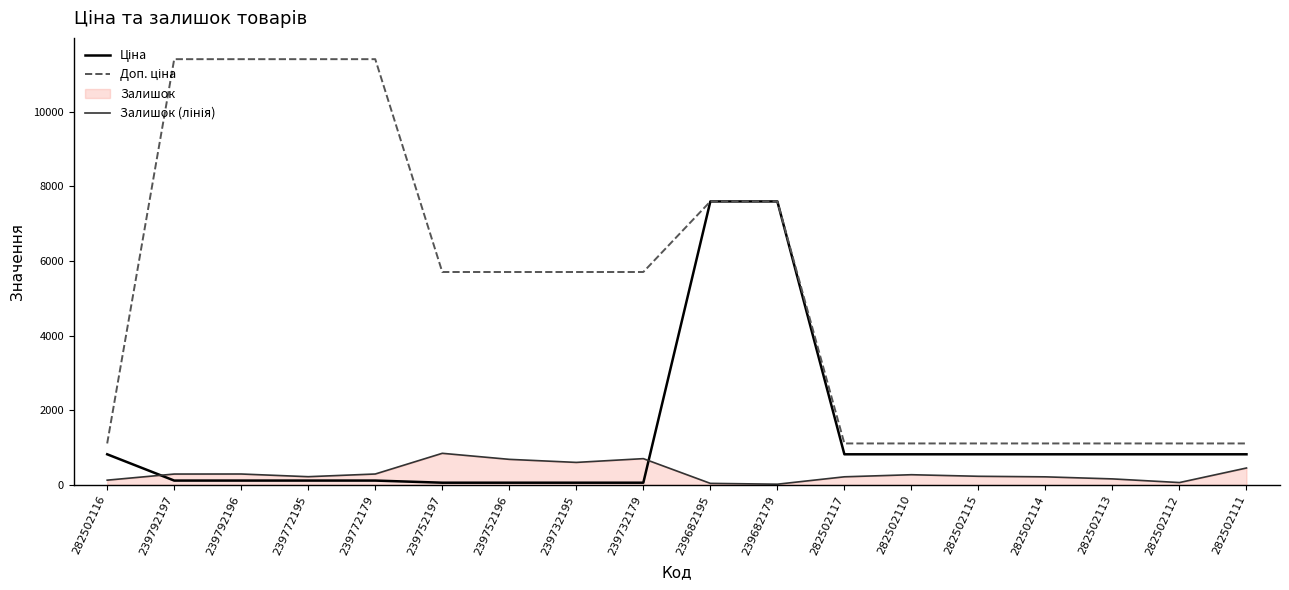

Reading right to left, transcribe all the data shown in this chart.

Ціна: 818.5	818.5	818.5	818.5	818.5	818.5	818.5	7596.5	7596.5	57.0	57.0	57.0	57.0	114.1	114.1	114.1	114.1	818.5
Доп. ціна: 1109.2	1109.2	1109.2	1109.2	1109.2	1109.2	1109.2	7596.5	7596.5	5705.0	5705.0	5705.0	5705.0	11410.0	11410.0	11410.0	11410.0	1109.2
Залишок (лінія): 451.0	61.0	159.0	214.0	229.0	271.0	215.0	17.0	39.0	702.0	601.0	683.0	845.0	290.0	218.0	290.0	289.0	125.0